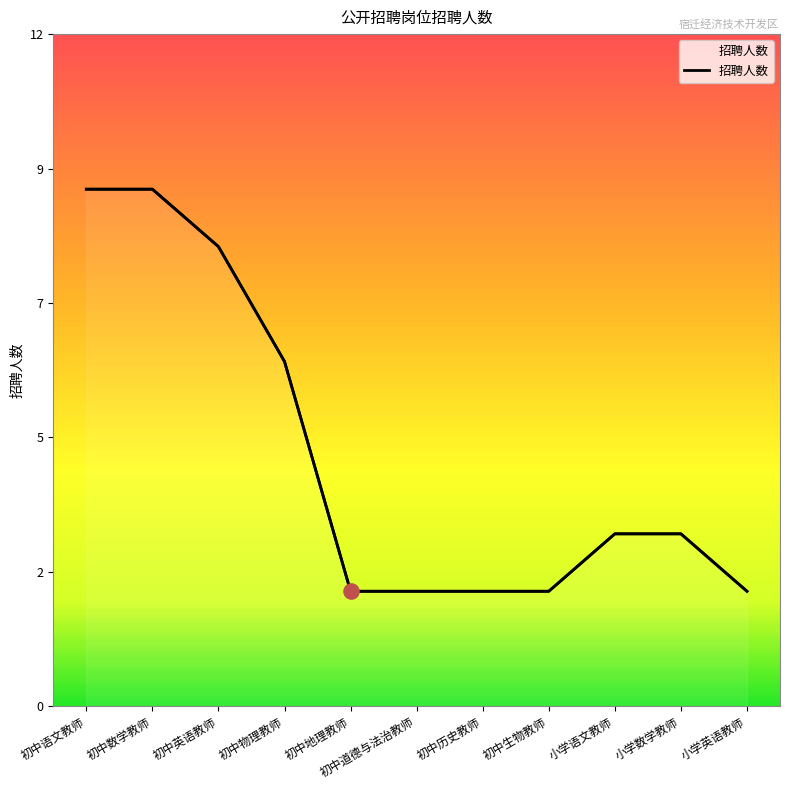

What is the change in value from 初中生物教师 to 小学语文教师?

+1